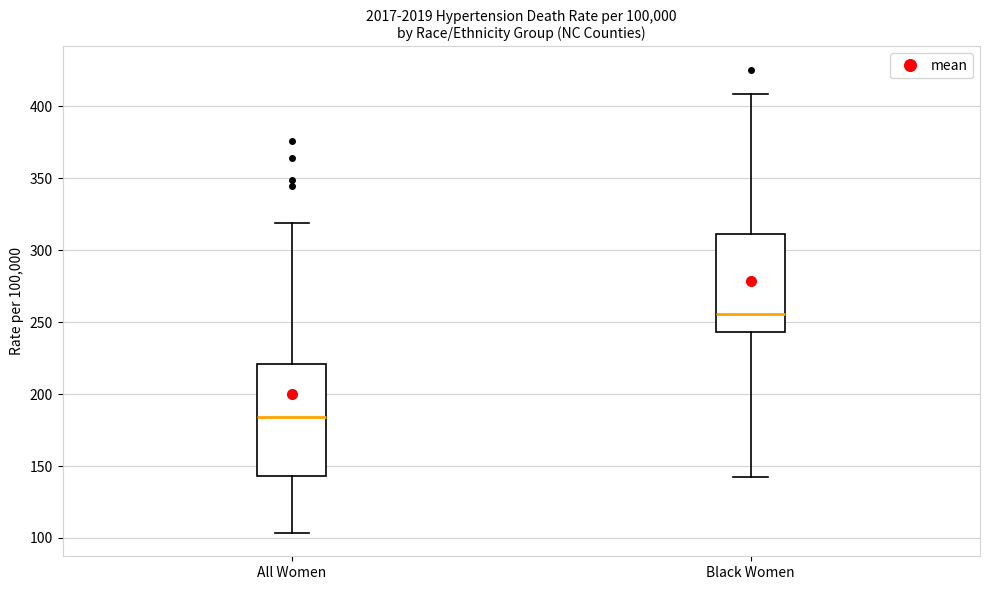

Which box has the lowest median line?

All Women